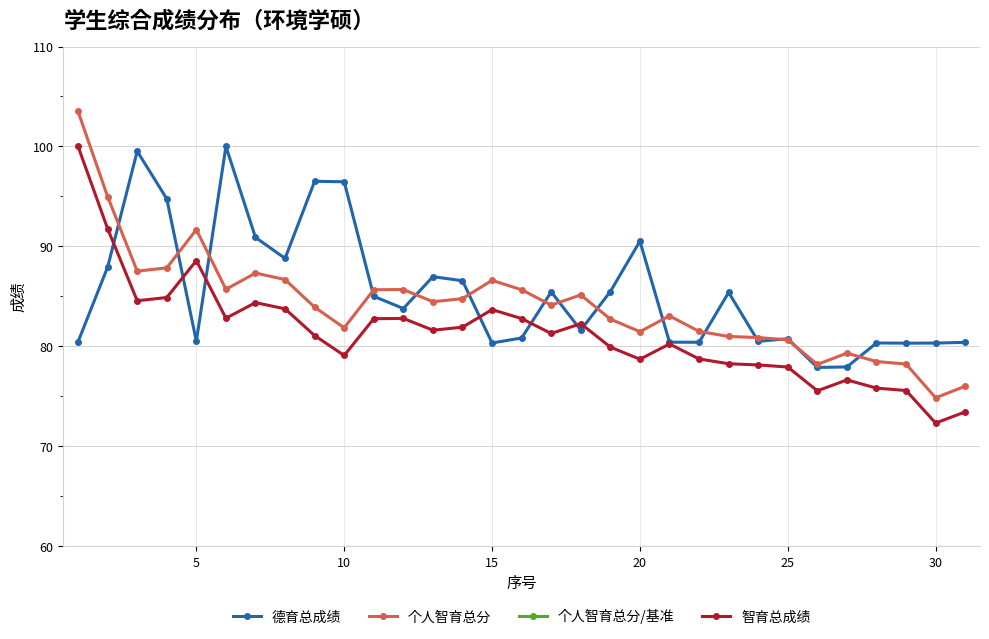

What is the highest value of the 德育总成绩 series?

100.0